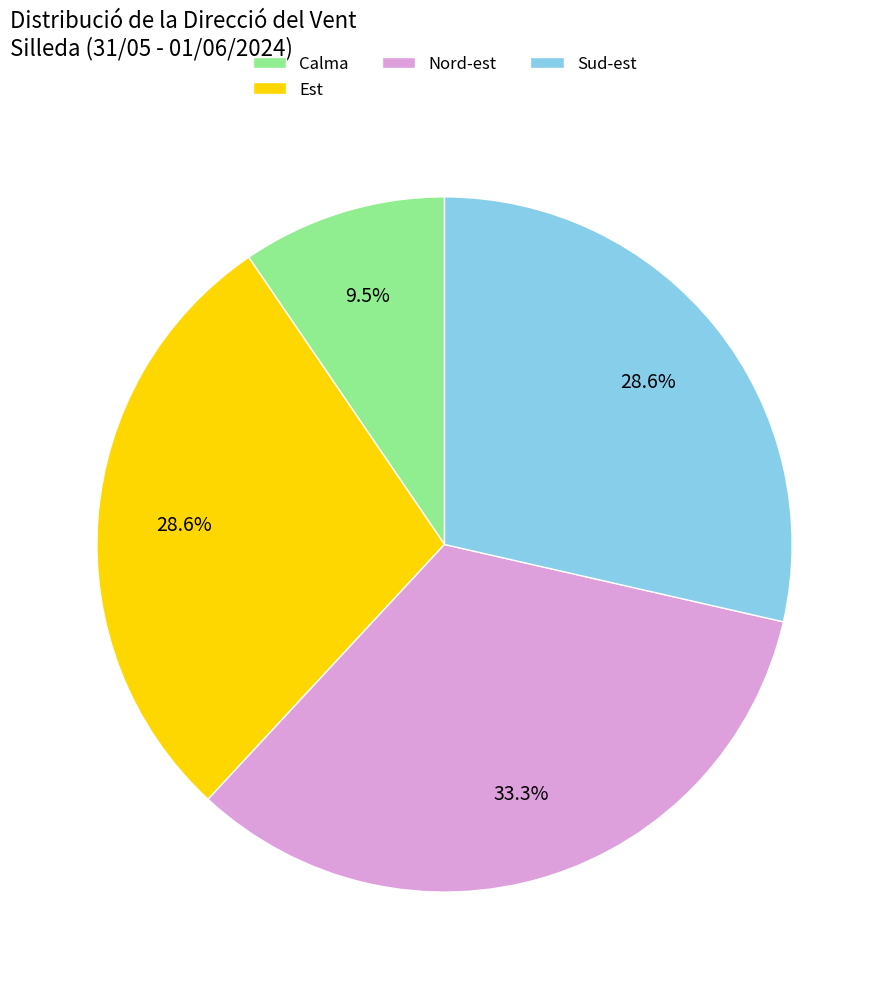

Is it true that Sud-est is 1% of the pie?

False